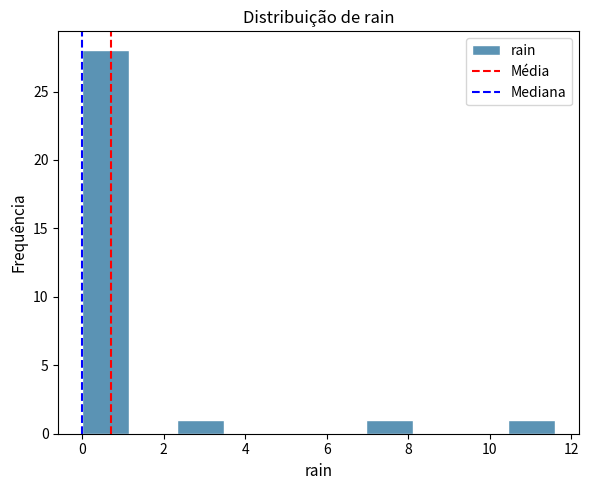

Which range on the x-axis has the tallest bar?

0.00 to 1.16